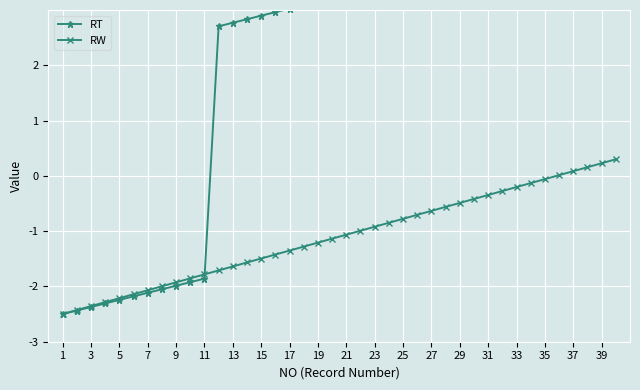

What is the smallest value displayed?

-2.5